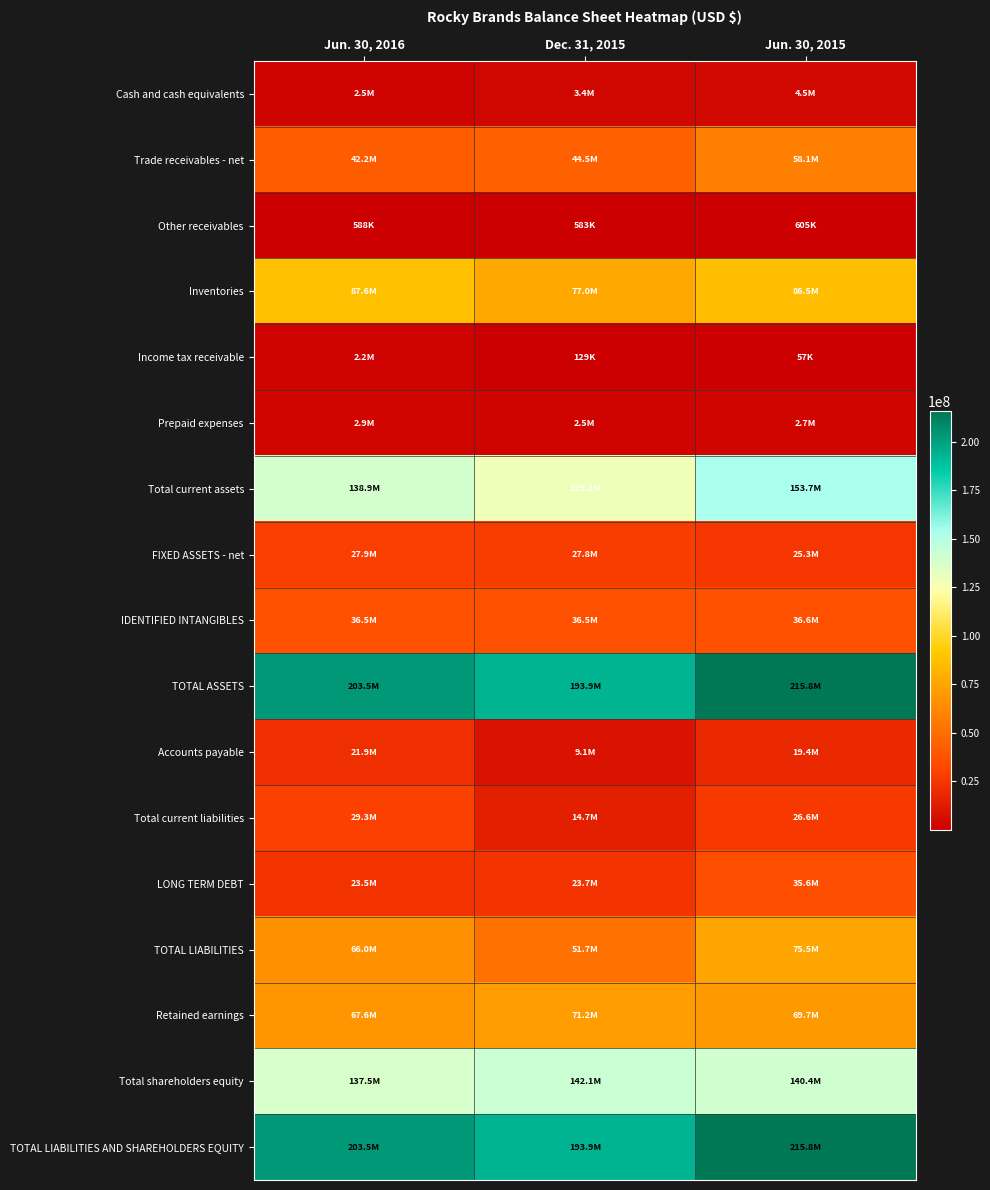

What is the total value across all series at Dec. 31, 2015?

1022196822